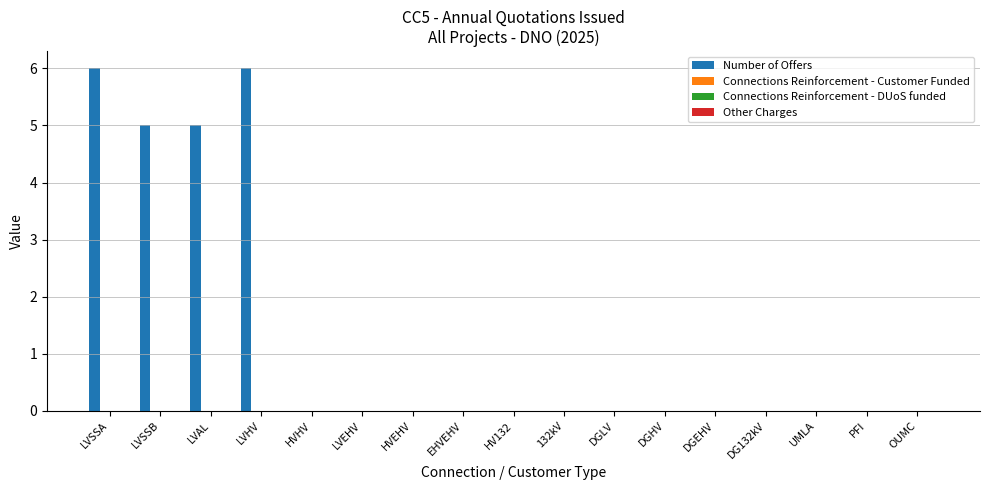

What is the sum of all values?

22